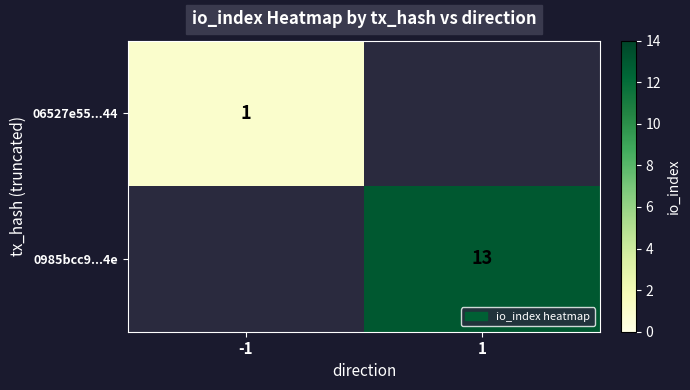

The value of 06527e55...44 at -1 is 1. True or false?

True